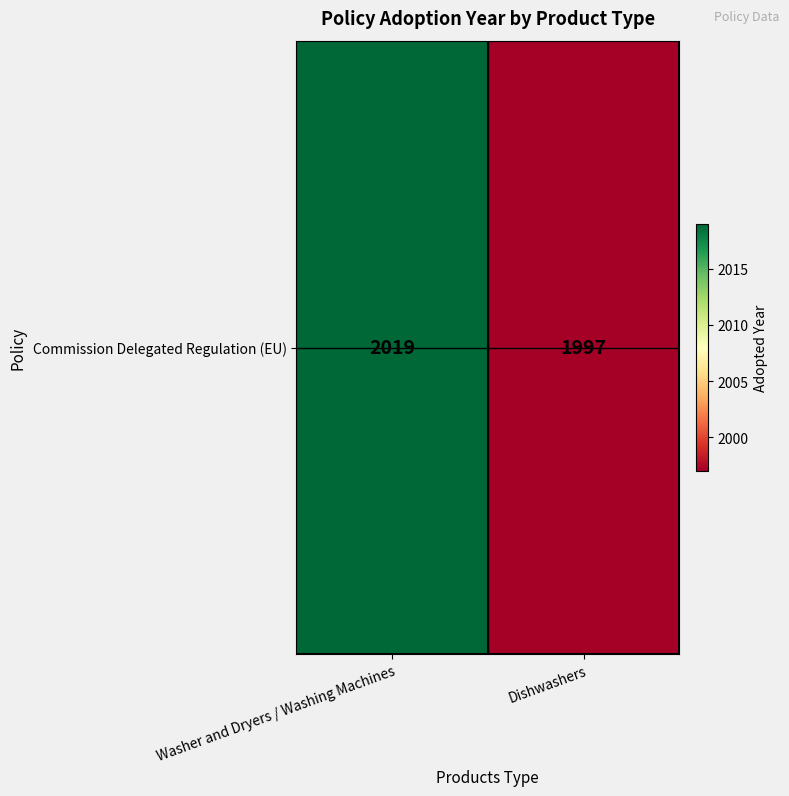

True or false: the data shows 2019 at Washer and Dryers / Washing Machines.

True